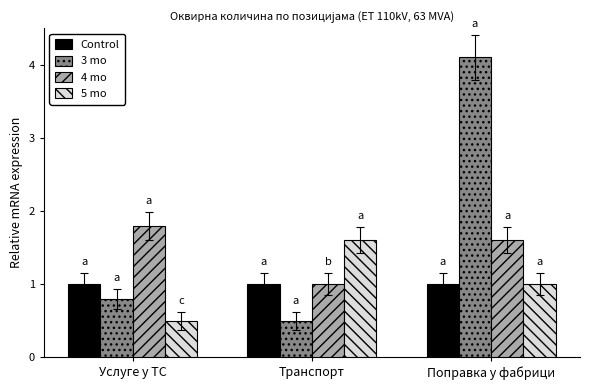

What is the difference between the highest and lowest values at Услуге у ТС?

1.3